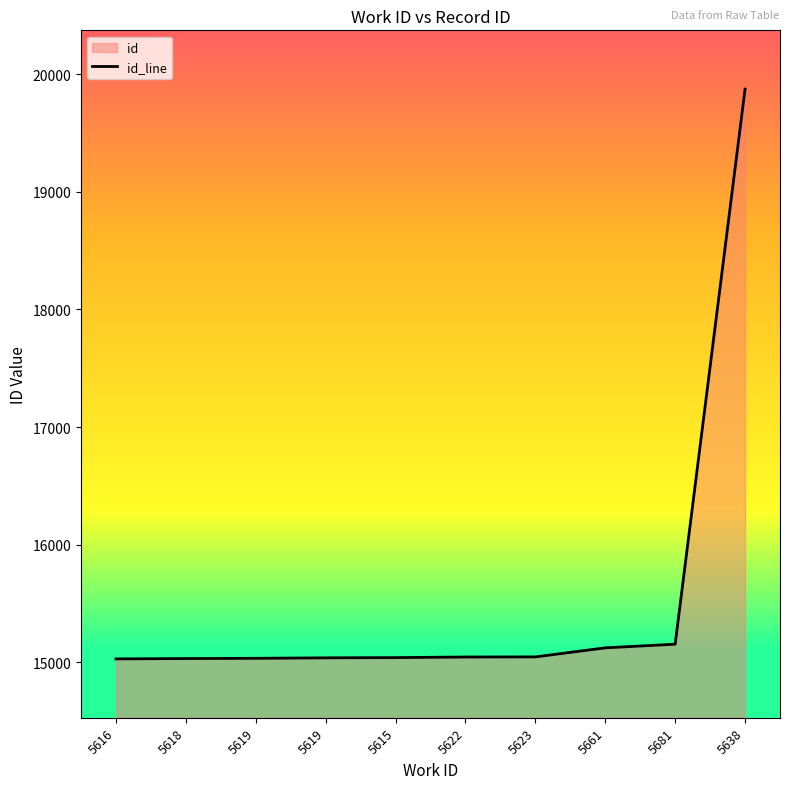

Is it true that the value at 5616 is 25960?

False